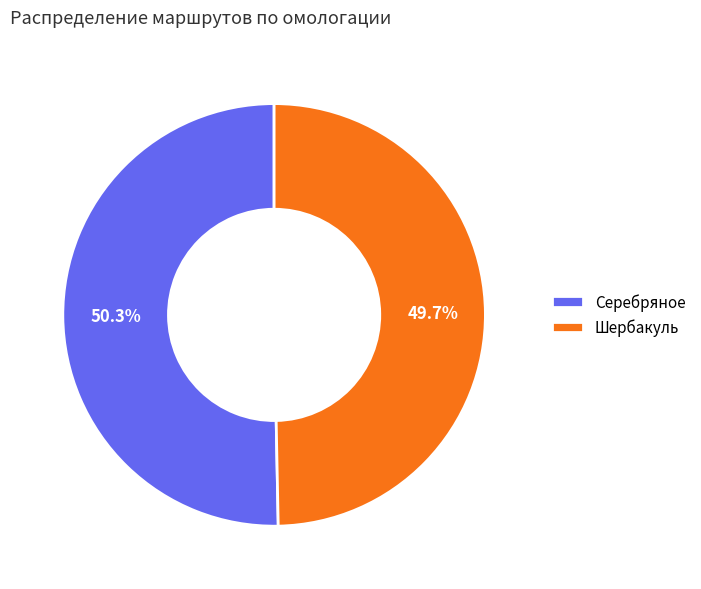

Is there any slice that represents more than half of the pie?

Yes